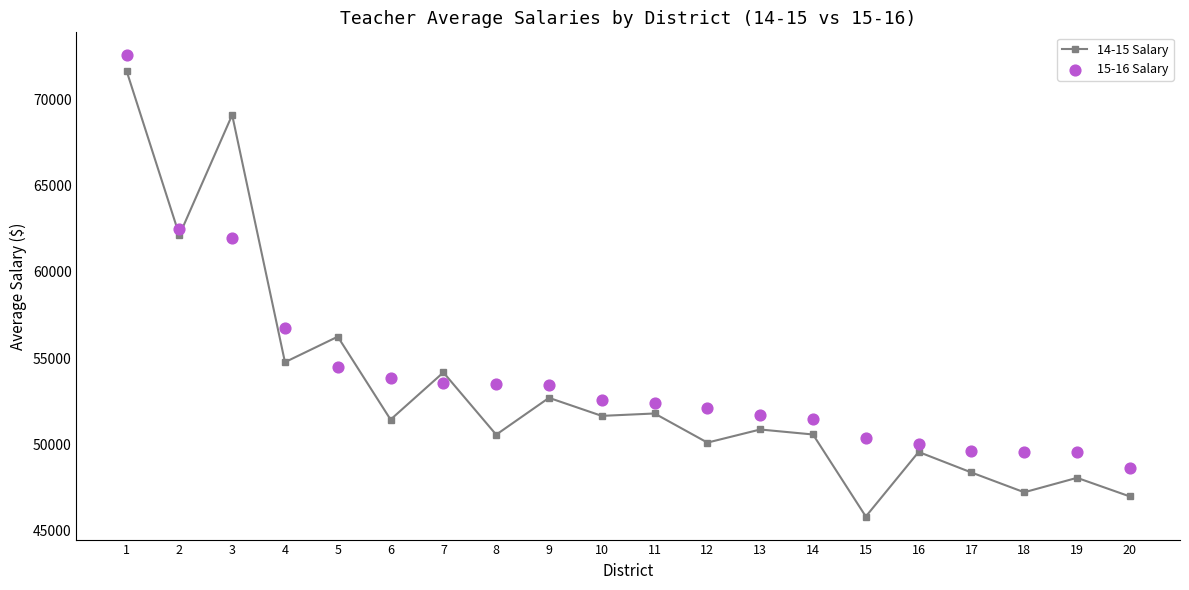

Which series reaches the minimum Y coordinate?

14-15 Salary